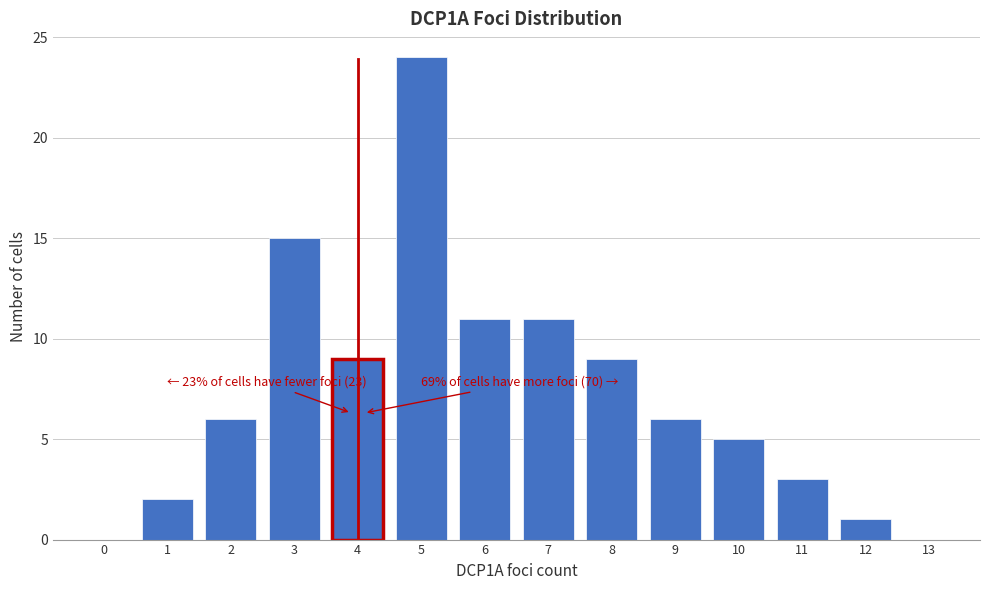

Over which range of the x-axis is the bar tallest?

4.5 to 5.5